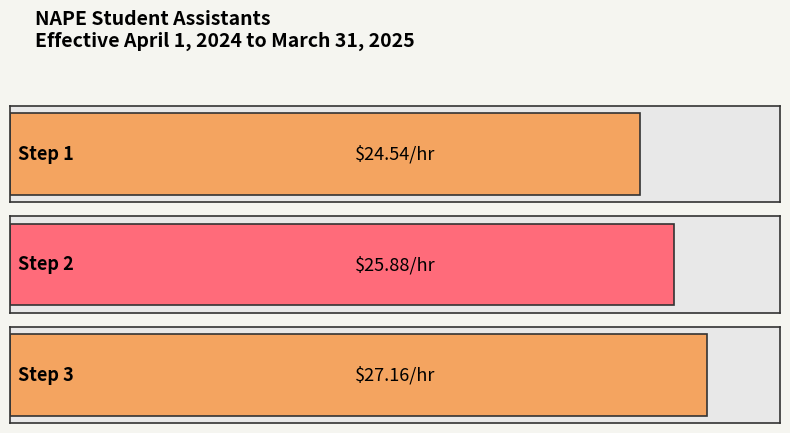

What is the change in value from Step 1 to Step 2?

+1.3